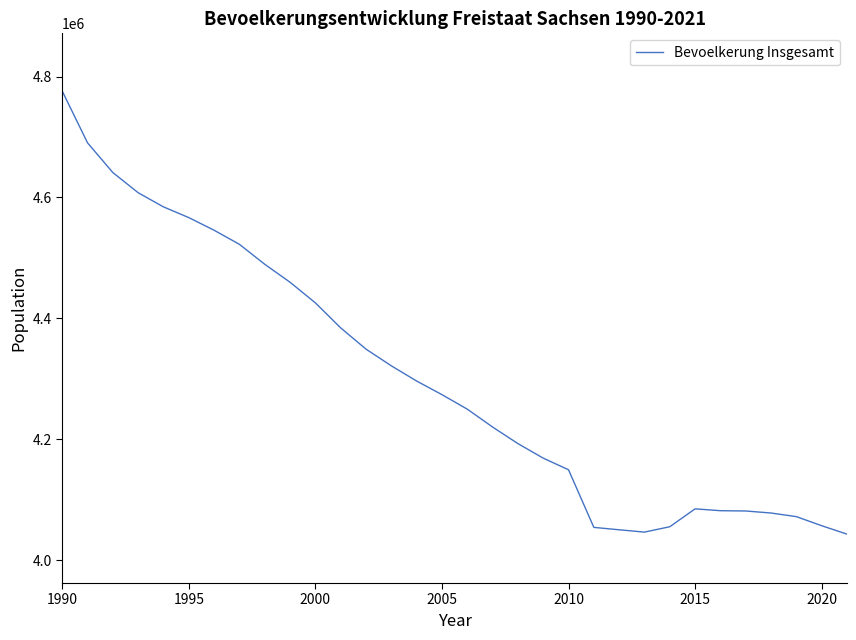

What is the greatest value displayed?

4775914